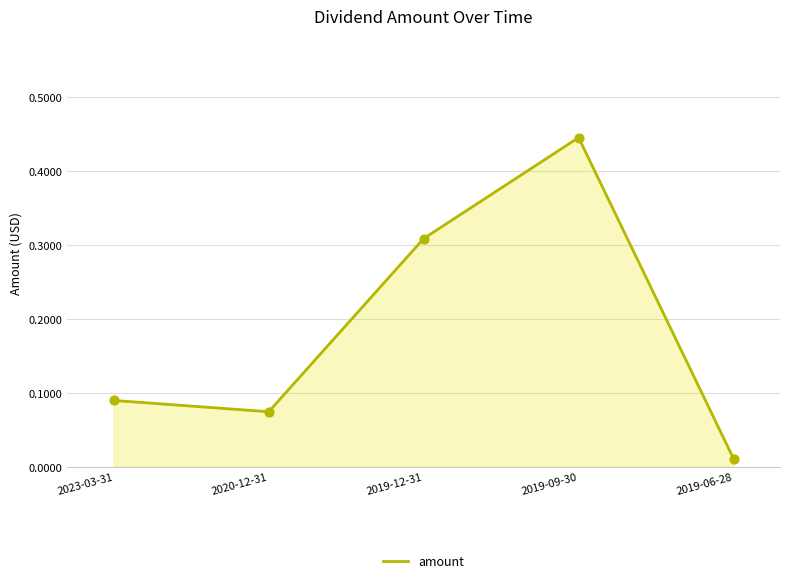

Between 2020-12-31 and 2023-03-31, which is larger?

2023-03-31